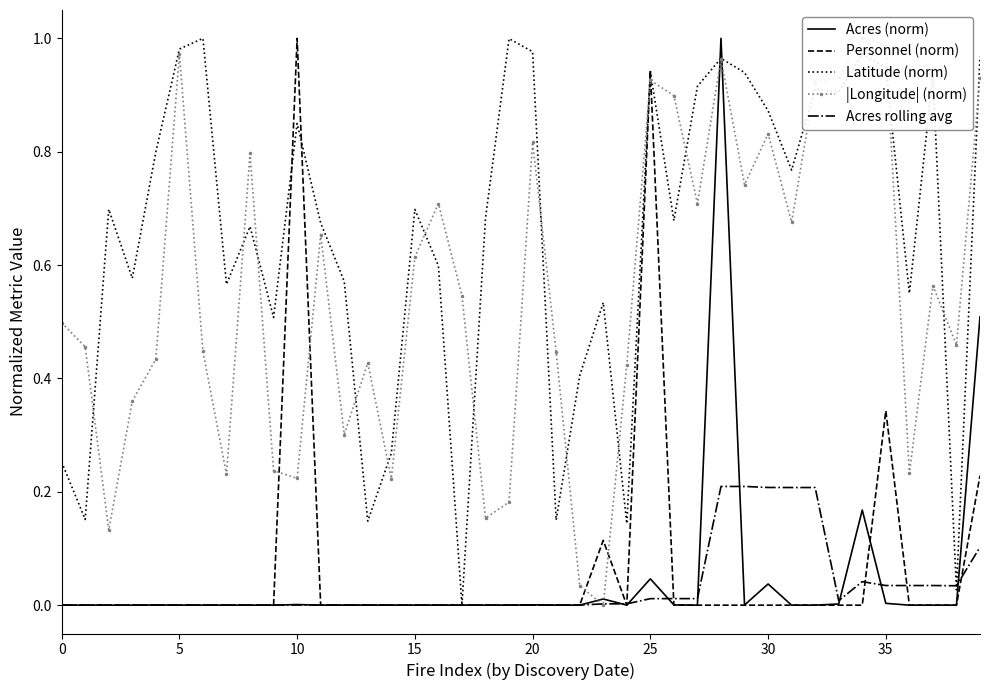

How many values in the Acres (norm) series exceed 0?

35